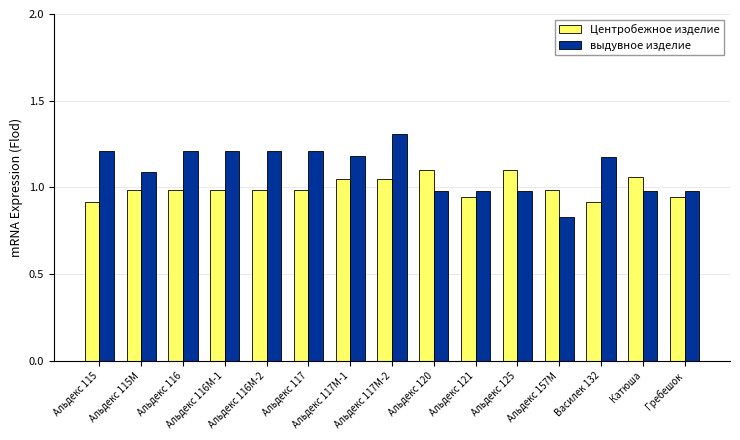

List the series in order of their peak value, highest first.

выдувное изделие, Центробежное изделие